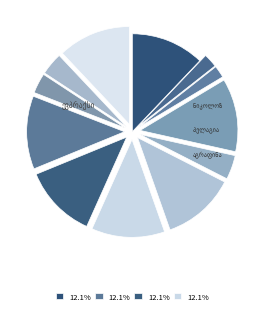

Rank the categories by value from lowest to highest.

გიორგი ისიდორეს ძე მაღნარაძე, ევგენია ნიკოლოზის ასული ძუბენკო, მელქისედეკ ანთიმოზის ძე ვერულაშვილი, პეტრე მიხეილის ძე დგებუაძე, სპირიდონ ივანეს ძე ენუქიძე, მიხეილ მათეს ძე დავითაია, ივანე ანტონის ძე ეჯიბია, მურზა დუდუჩავა, აგრაფინა გიორგის ასული დვალი, პელაგია ბესარიონის ასული დგებუაძე, ნიკოლოზ ფირანის ძე დგებუაძე, ევპრაქსია მერაბის ასული დგებუაძე